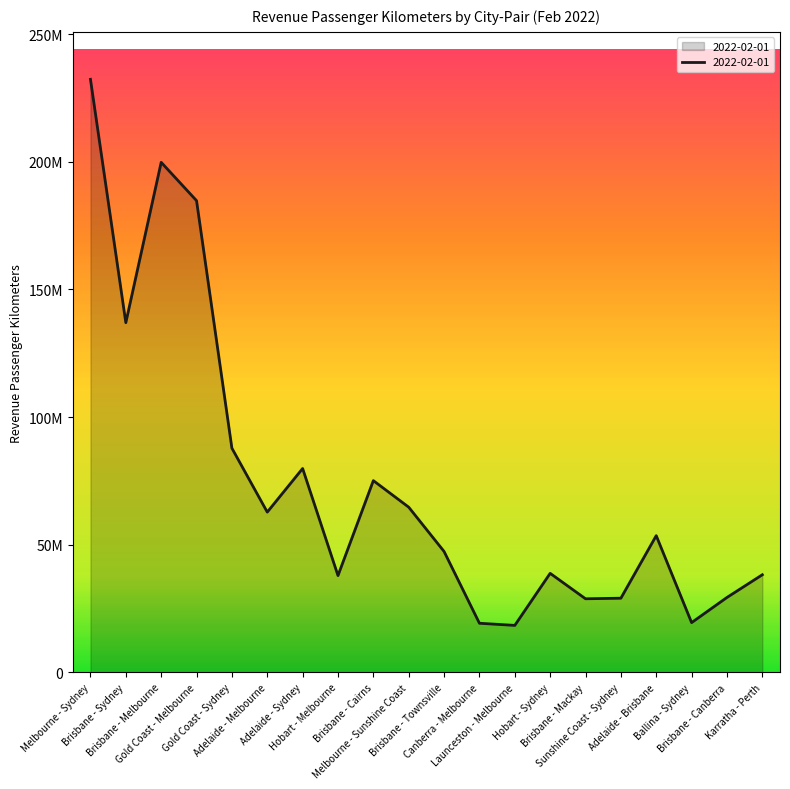

List the labels in order of value, smallest first.

Launceston - Melbourne, Canberra - Melbourne, Ballina - Sydney, Brisbane - Mackay, Sunshine Coast - Sydney, Brisbane - Canberra, Hobart - Melbourne, Karratha - Perth, Hobart - Sydney, Brisbane - Townsville, Adelaide - Brisbane, Adelaide - Melbourne, Melbourne - Sunshine Coast, Brisbane - Cairns, Adelaide - Sydney, Gold Coast - Sydney, Brisbane - Sydney, Gold Coast - Melbourne, Brisbane - Melbourne, Melbourne - Sydney